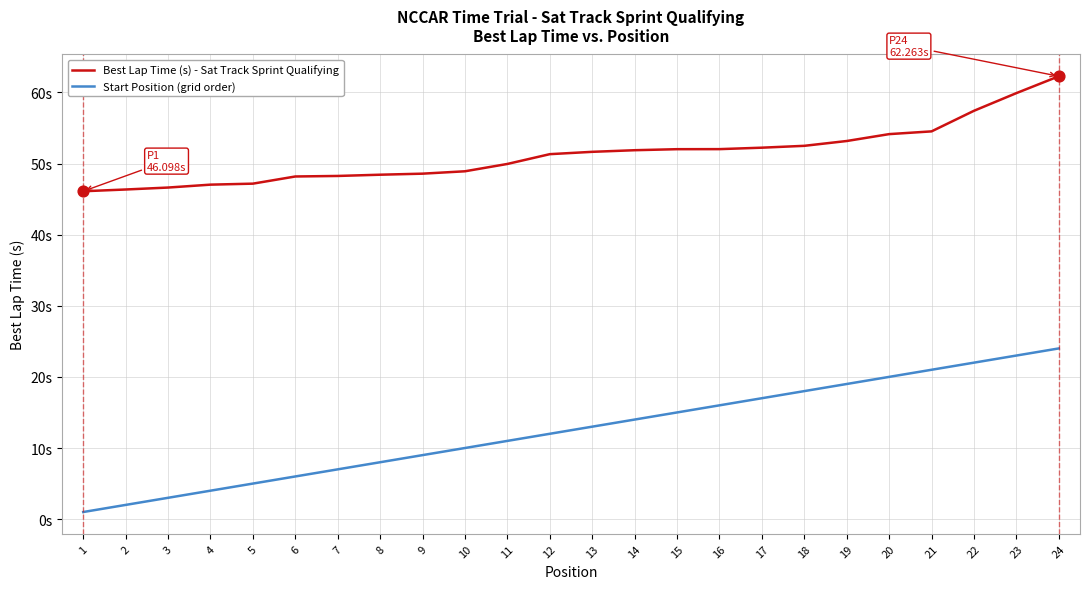

At which category is the sum across all series the highest?

24